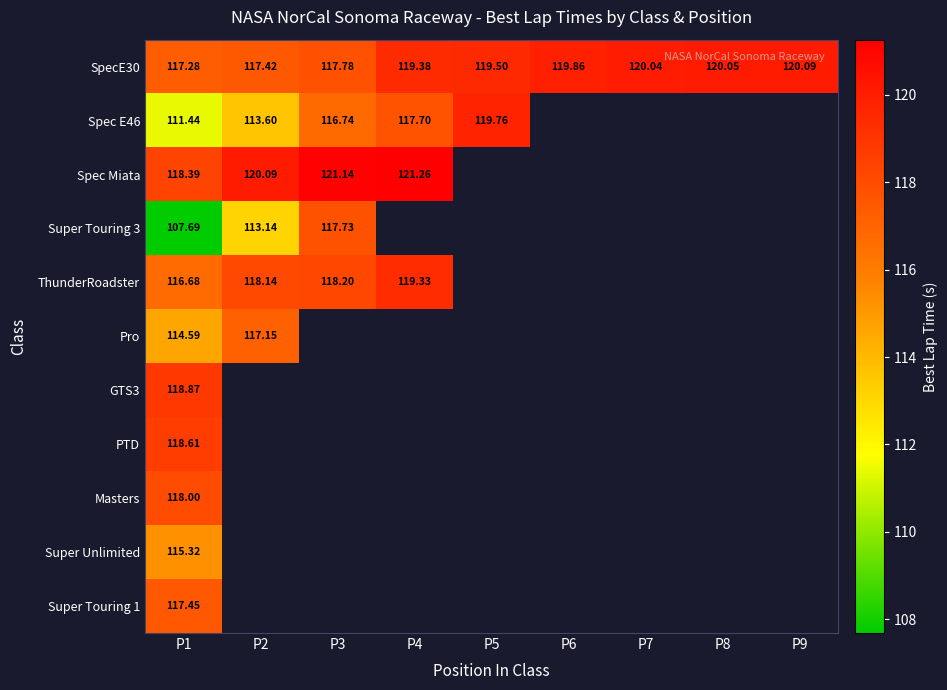

How many data points in SpecE30 are less than 119?

3